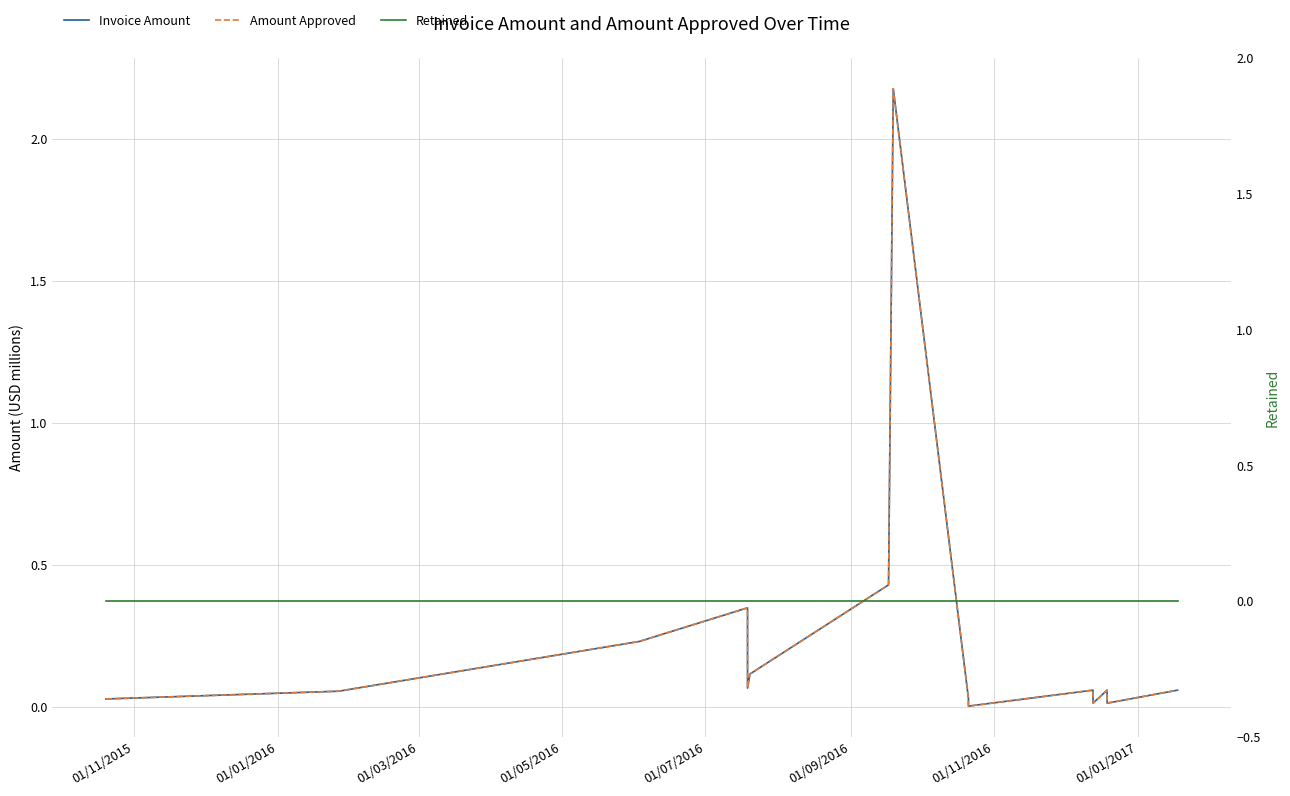

The Retained series shows 0.0 at 01/07/2016. True or false?

True